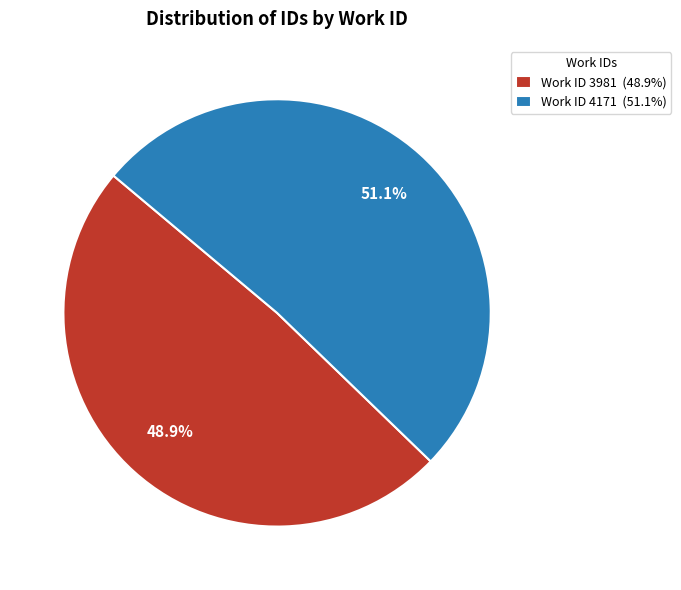

Rank the categories by value from highest to lowest.

Work ID 4171 (51.1%), Work ID 3981 (48.9%)